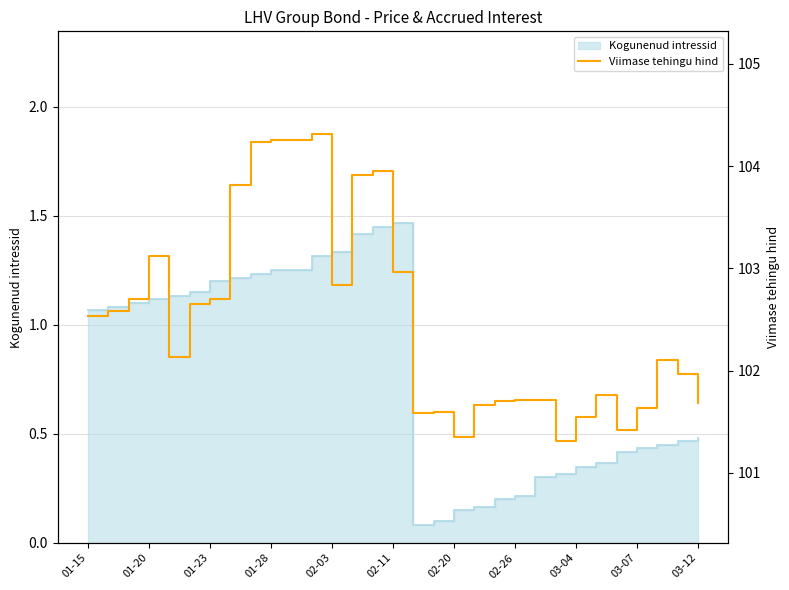

Reading right to left, list all the values displayed in this chart.

101.7	102.0	102.1	101.6	101.4	101.8	101.5	101.3	101.7	101.7	101.7	101.7	101.3	101.6	101.6	103.0	104.0	103.9	102.8	104.3	104.2	104.2	104.2	103.8	102.7	102.7	102.1	103.1	102.7	102.6	102.5